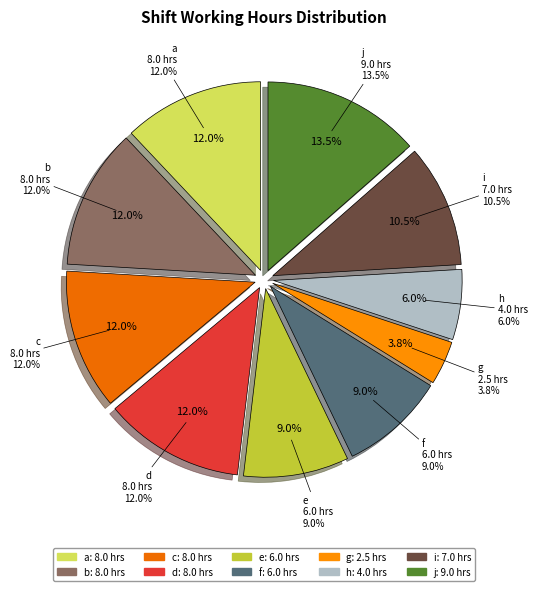

Count the number of slices in the pie.

10